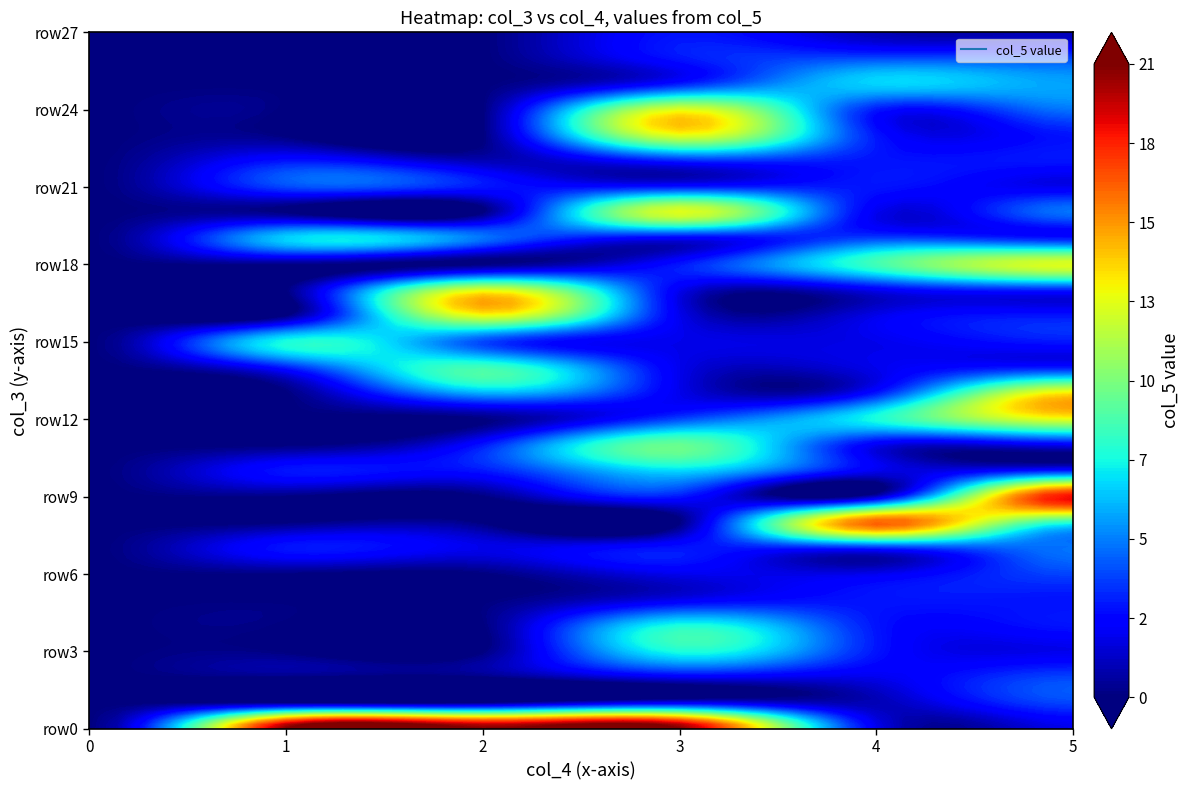

Reading left to right, list all the values displayed in this chart.

row0: 0=0	1=21	2=21	3=21	4=2	5=2	6=2	7=2	8=5	9=2	10=2	11=19	12=20	13=21	14=2	15=2	16=2	17=3	18=4	19=6	20=14	21=12	22=5	23=5	24=4	25=4	26=3	27=4	28=2	29=1
row1: 0=0	1=0	2=0	3=2	4=1	5=4	6=0	7=0	8=0	9=0	10=0	11=0	12=0	13=0	14=0	15=0	16=0	17=0	18=0	19=0	20=0	21=0	22=0	23=0	24=0	25=0	26=0	27=0	28=0	29=0
row2: 0=0	1=0	2=0	3=2	4=2	5=4	6=0	7=0	8=0	9=0	10=0	11=0	12=0	13=0	14=0	15=0	16=0	17=0	18=0	19=0	20=0	21=0	22=0	23=0	24=0	25=0	26=0	27=0	28=0	29=0
row3: 0=0	1=0	2=0	3=8	4=3	5=2	6=0	7=0	8=0	9=0	10=0	11=0	12=0	13=0	14=0	15=0	16=0	17=0	18=0	19=0	20=0	21=0	22=0	23=0	24=0	25=0	26=0	27=0	28=0	29=0
row4: 0=0	1=0	2=0	3=8	4=3	5=3	6=0	7=0	8=0	9=0	10=0	11=0	12=0	13=0	14=0	15=0	16=0	17=0	18=0	19=0	20=0	21=0	22=0	23=0	24=0	25=0	26=0	27=0	28=0	29=0
row5: 0=0	1=0	2=0	3=2	4=3	5=3	6=0	7=0	8=0	9=0	10=0	11=0	12=0	13=0	14=0	15=0	16=0	17=0	18=0	19=0	20=0	21=0	22=0	23=0	24=0	25=0	26=0	27=0	28=0	29=0
row6: 0=0	1=0	2=0	3=2	4=2	5=4	6=0	7=0	8=0	9=0	10=0	11=0	12=0	13=0	14=0	15=0	16=0	17=0	18=0	19=0	20=0	21=0	22=0	23=0	24=0	25=0	26=0	27=0	28=0	29=0
row7: 0=0	1=3	2=2	3=3	4=3	5=5	6=0	7=0	8=0	9=0	10=0	11=0	12=0	13=0	14=0	15=0	16=0	17=0	18=0	19=0	20=0	21=0	22=0	23=0	24=0	25=0	26=0	27=0	28=0	29=0
row8: 0=0	1=0	2=0	3=0	4=17	5=8	6=0	7=0	8=0	9=0	10=0	11=0	12=0	13=0	14=0	15=0	16=0	17=0	18=0	19=0	20=0	21=0	22=0	23=0	24=0	25=0	26=0	27=0	28=0	29=0
row9: 0=0	1=0	2=0	3=3	4=1	5=19	6=0	7=0	8=0	9=0	10=0	11=0	12=0	13=0	14=0	15=0	16=0	17=0	18=0	19=0	20=0	21=0	22=0	23=0	24=0	25=0	26=0	27=0	28=0	29=0
row10: 0=0	1=3	2=3	3=7	4=2	5=3	6=0	7=0	8=0	9=0	10=0	11=0	12=0	13=0	14=0	15=0	16=0	17=0	18=0	19=0	20=0	21=0	22=0	23=0	24=0	25=0	26=0	27=0	28=0	29=0
row11: 0=0	1=0	2=3	3=10	4=2	5=2	6=0	7=0	8=0	9=0	10=0	11=0	12=0	13=0	14=0	15=0	16=0	17=0	18=0	19=0	20=0	21=0	22=0	23=0	24=0	25=0	26=0	27=0	28=0	29=0
row12: 0=0	1=0	2=0	3=4	4=8	5=13	6=0	7=0	8=0	9=0	10=0	11=0	12=0	13=0	14=0	15=0	16=0	17=0	18=0	19=0	20=0	21=0	22=0	23=0	24=0	25=0	26=0	27=0	28=0	29=0
row13: 0=0	1=0	2=6	3=2	4=3	5=14	6=0	7=0	8=0	9=0	10=0	11=0	12=0	13=0	14=0	15=0	16=0	17=0	18=0	19=0	20=0	21=0	22=0	23=0	24=0	25=0	26=0	27=0	28=0	29=0
row14: 0=0	1=3	2=9	3=2	4=2	5=3	6=0	7=0	8=0	9=0	10=0	11=0	12=0	13=0	14=0	15=0	16=0	17=0	18=0	19=0	20=0	21=0	22=0	23=0	24=0	25=0	26=0	27=0	28=0	29=0
row15: 0=0	1=8	2=4	3=2	4=2	5=3	6=0	7=0	8=0	9=0	10=0	11=0	12=0	13=0	14=0	15=0	16=0	17=0	18=0	19=0	20=0	21=0	22=0	23=0	24=0	25=0	26=0	27=0	28=0	29=0
row16: 0=0	1=0	2=13	3=2	4=2	5=3	6=0	7=0	8=0	9=0	10=0	11=0	12=0	13=0	14=0	15=0	16=0	17=0	18=0	19=0	20=0	21=0	22=0	23=0	24=0	25=0	26=0	27=0	28=0	29=0
row17: 0=0	1=0	2=13	3=2	4=2	5=3	6=0	7=0	8=0	9=0	10=0	11=0	12=0	13=0	14=0	15=0	16=0	17=0	18=0	19=0	20=0	21=0	22=0	23=0	24=0	25=0	26=0	27=0	28=0	29=0
row18: 0=0	1=0	2=0	3=3	4=9	5=13	6=0	7=0	8=0	9=0	10=0	11=0	12=0	13=0	14=0	15=0	16=0	17=0	18=0	19=0	20=0	21=0	22=0	23=0	24=0	25=0	26=0	27=0	28=0	29=0
row19: 0=0	1=7	2=5	3=2	4=4	5=3	6=0	7=0	8=0	9=0	10=0	11=0	12=0	13=0	14=0	15=0	16=0	17=0	18=0	19=0	20=0	21=0	22=0	23=0	24=0	25=0	26=0	27=0	28=0	29=0
row20: 0=0	1=0	2=0	3=13	4=2	5=5	6=0	7=0	8=0	9=0	10=0	11=0	12=0	13=0	14=0	15=0	16=0	17=0	18=0	19=0	20=0	21=0	22=0	23=0	24=0	25=0	26=0	27=0	28=0	29=0
row21: 0=0	1=4	2=3	3=3	4=3	5=2	6=0	7=0	8=0	9=0	10=0	11=0	12=0	13=0	14=0	15=0	16=0	17=0	18=0	19=0	20=0	21=0	22=0	23=0	24=0	25=0	26=0	27=0	28=0	29=0
row22: 0=0	1=3	2=1	3=3	4=3	5=3	6=0	7=0	8=0	9=0	10=0	11=0	12=0	13=0	14=0	15=0	16=0	17=0	18=0	19=0	20=0	21=0	22=0	23=0	24=0	25=0	26=0	27=0	28=0	29=0
row23: 0=0	1=0	2=0	3=13	4=3	5=3	6=0	7=0	8=0	9=0	10=0	11=0	12=0	13=0	14=0	15=0	16=0	17=0	18=0	19=0	20=0	21=0	22=0	23=0	24=0	25=0	26=0	27=0	28=0	29=0
row24: 0=0	1=0	2=0	3=13	4=3	5=5	6=0	7=0	8=0	9=0	10=0	11=0	12=0	13=0	14=0	15=0	16=0	17=0	18=0	19=0	20=0	21=0	22=0	23=0	24=0	25=0	26=0	27=0	28=0	29=0
row25: 0=0	1=0	2=0	3=3	4=7	5=6	6=0	7=0	8=0	9=0	10=0	11=0	12=0	13=0	14=0	15=0	16=0	17=0	18=0	19=0	20=0	21=0	22=0	23=0	24=0	25=0	26=0	27=0	28=0	29=0
row26: 0=0	1=0	2=0	3=3	4=4	5=4	6=0	7=0	8=0	9=0	10=0	11=0	12=0	13=0	14=0	15=0	16=0	17=0	18=0	19=0	20=0	21=0	22=0	23=0	24=0	25=0	26=0	27=0	28=0	29=0
row27: 0=0	1=0	2=0	3=3	4=1	5=1	6=0	7=0	8=0	9=0	10=0	11=0	12=0	13=0	14=0	15=0	16=0	17=0	18=0	19=0	20=0	21=0	22=0	23=0	24=0	25=0	26=0	27=0	28=0	29=0